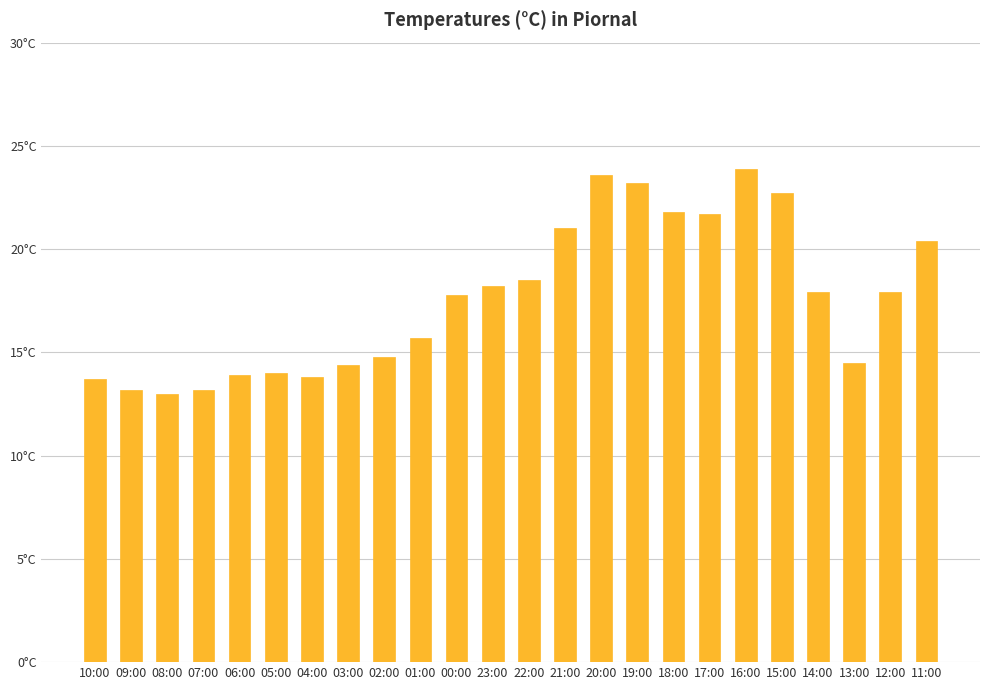

What is the sum of all values?

422.8